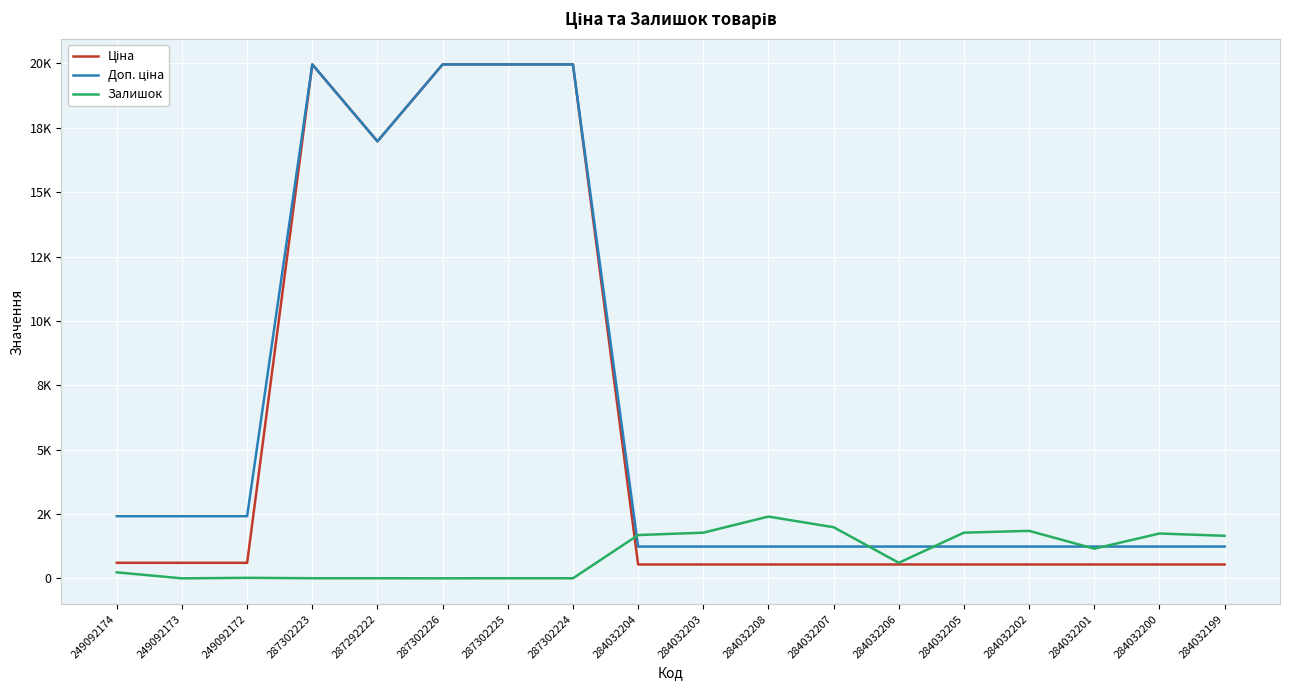

List the labels in order of Доп. ціна value, largest first.

287302223, 287302226, 287302225, 287302224, 287292222, 249092174, 249092173, 249092172, 284032204, 284032203, 284032208, 284032207, 284032206, 284032205, 284032202, 284032201, 284032200, 284032199